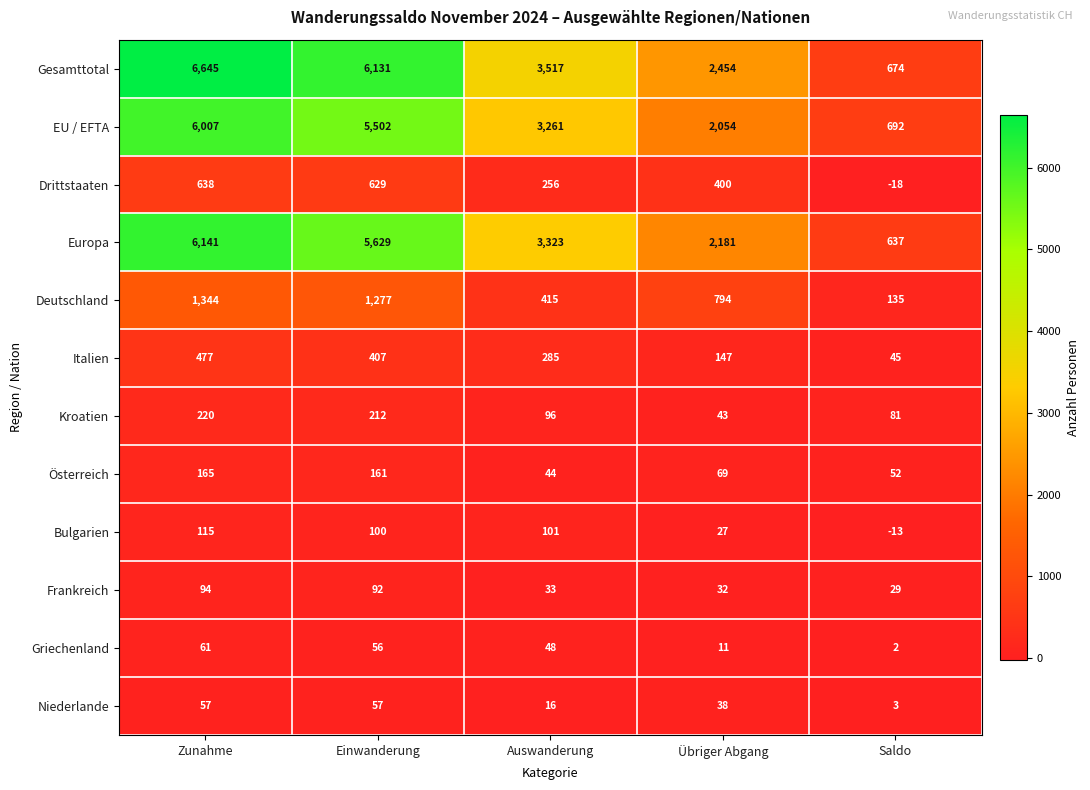

What is the difference between the highest and lowest values at Zunahme?

6588